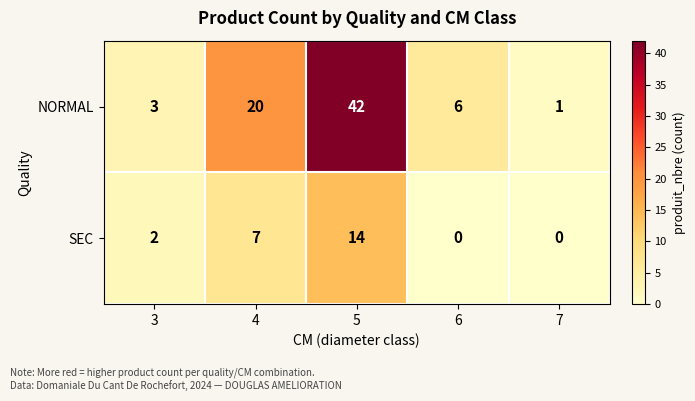

What is the difference between the NORMAL values at 7 and 4?

19